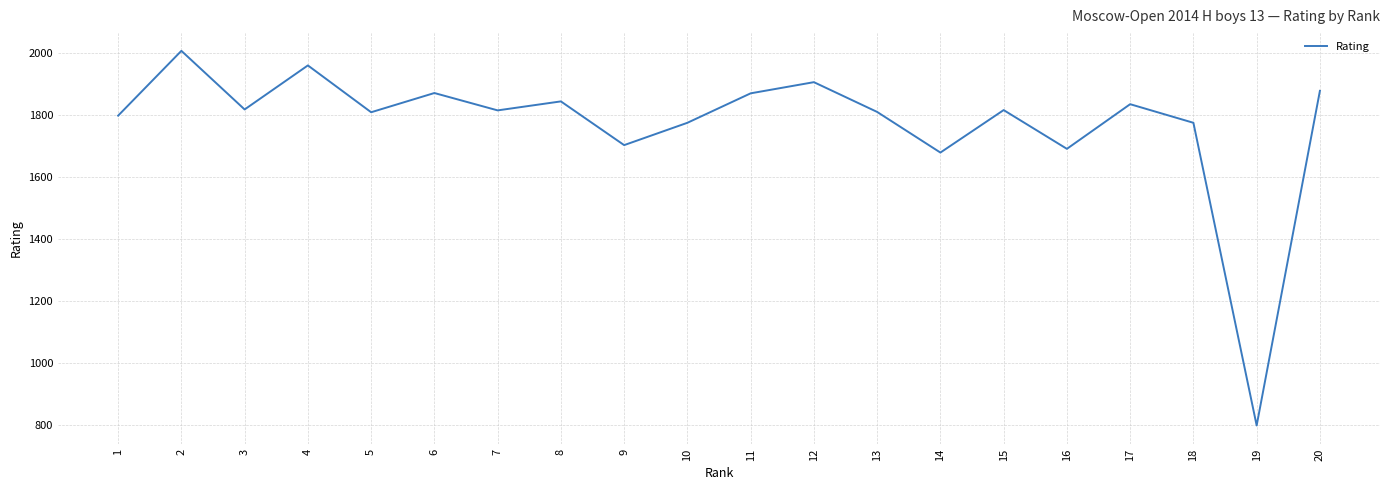

Is it true that the value at 18 is 2651?

False